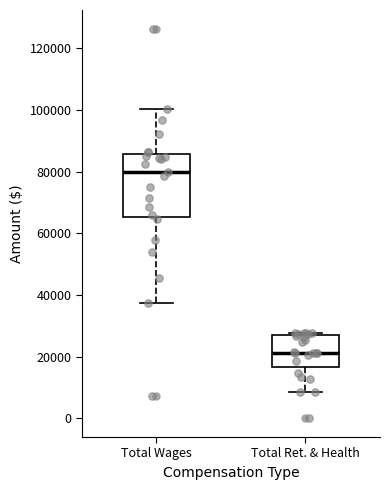

Comparing the boxes themselves (not the whiskers), which one is the tallest?

Total Wages